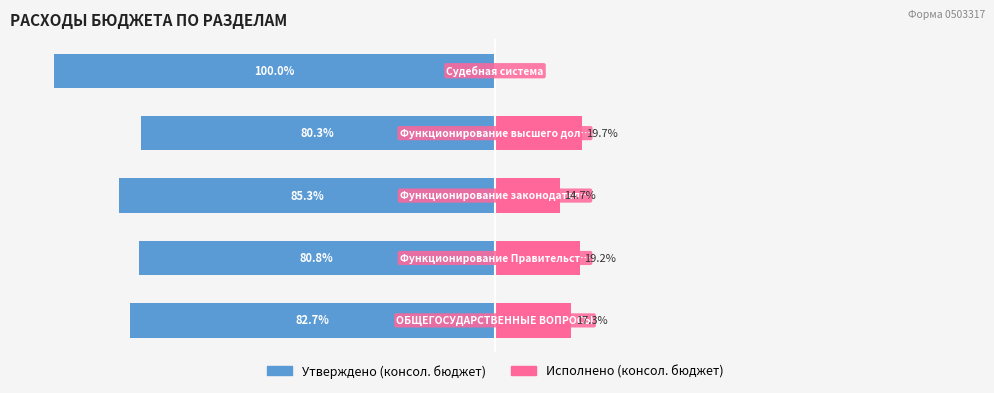

At which category is the sum across all series the highest?

3